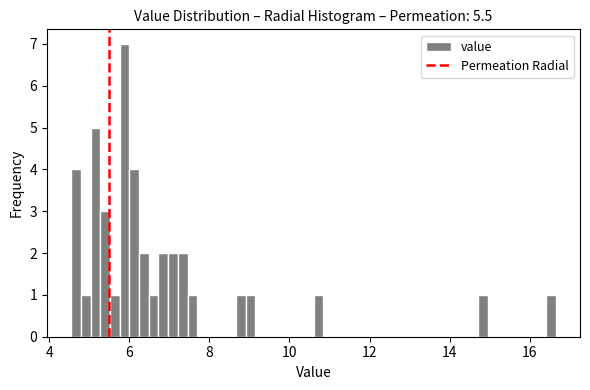

Around what value on the x-axis is the tallest bar? Give the approximate position of its centre, as read against the axis.

5.8